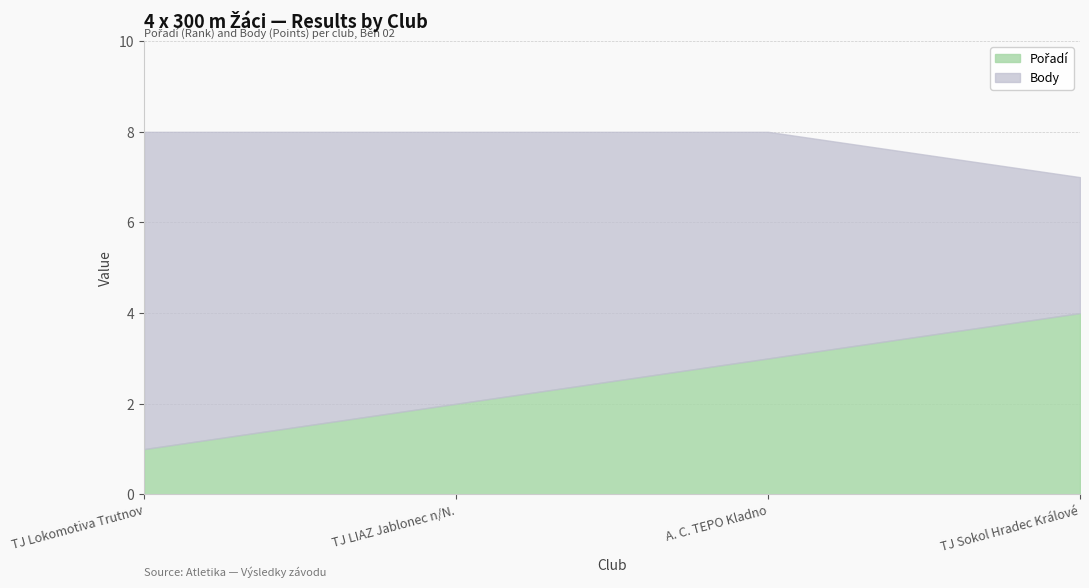

What position from the right is A. C. TEPO Kladno?

2